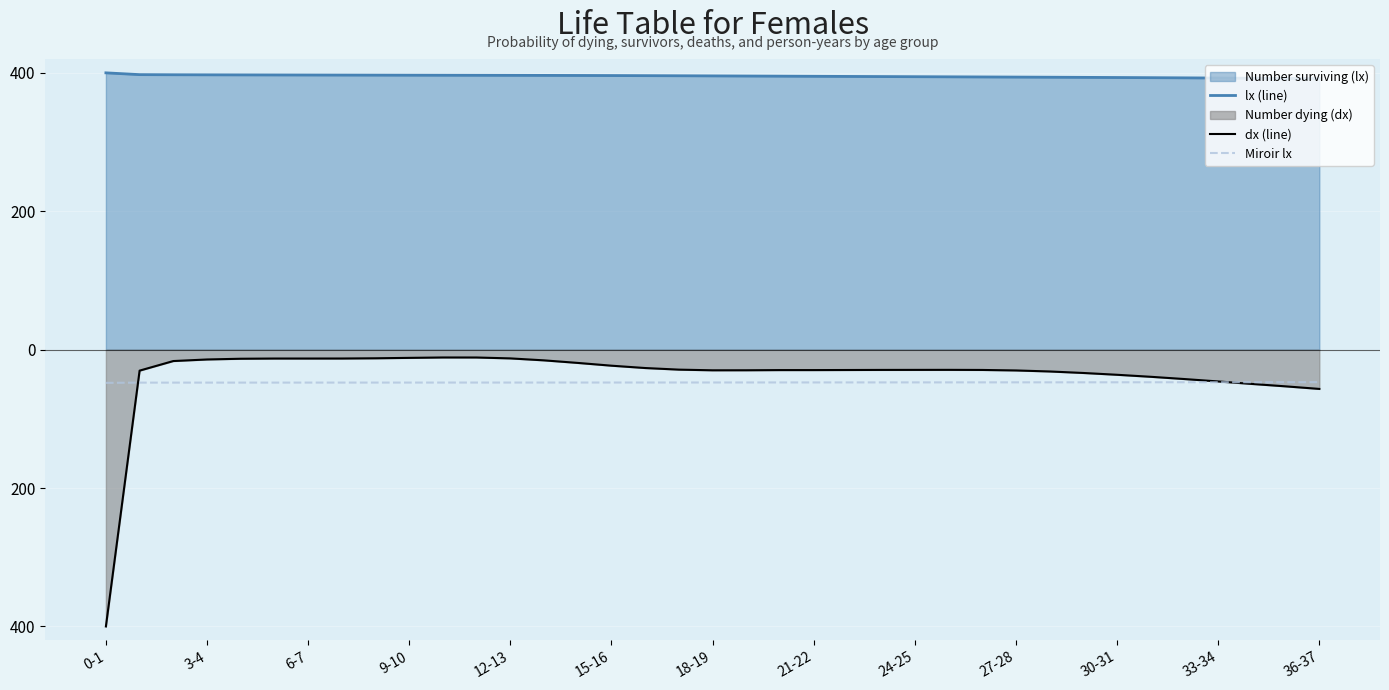

Does the chart display data point markers on the line(s)?

No